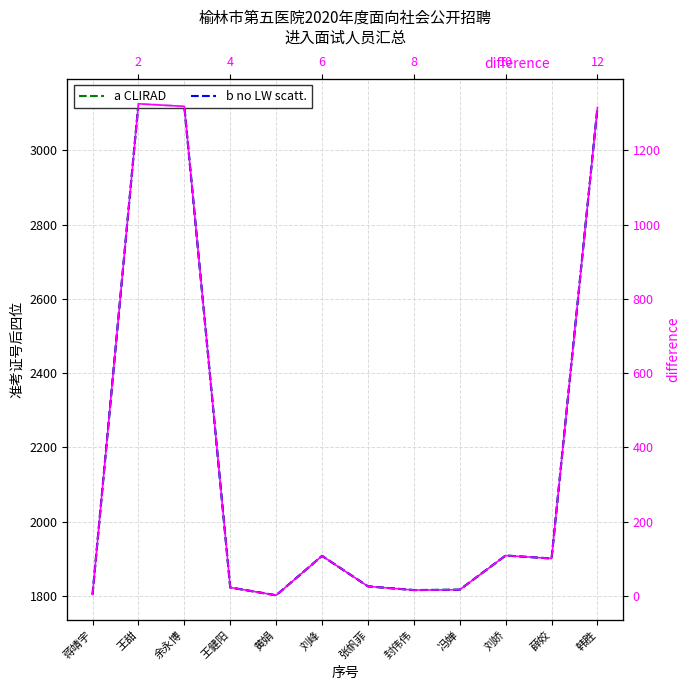

What is the sum of all difference values?

4364